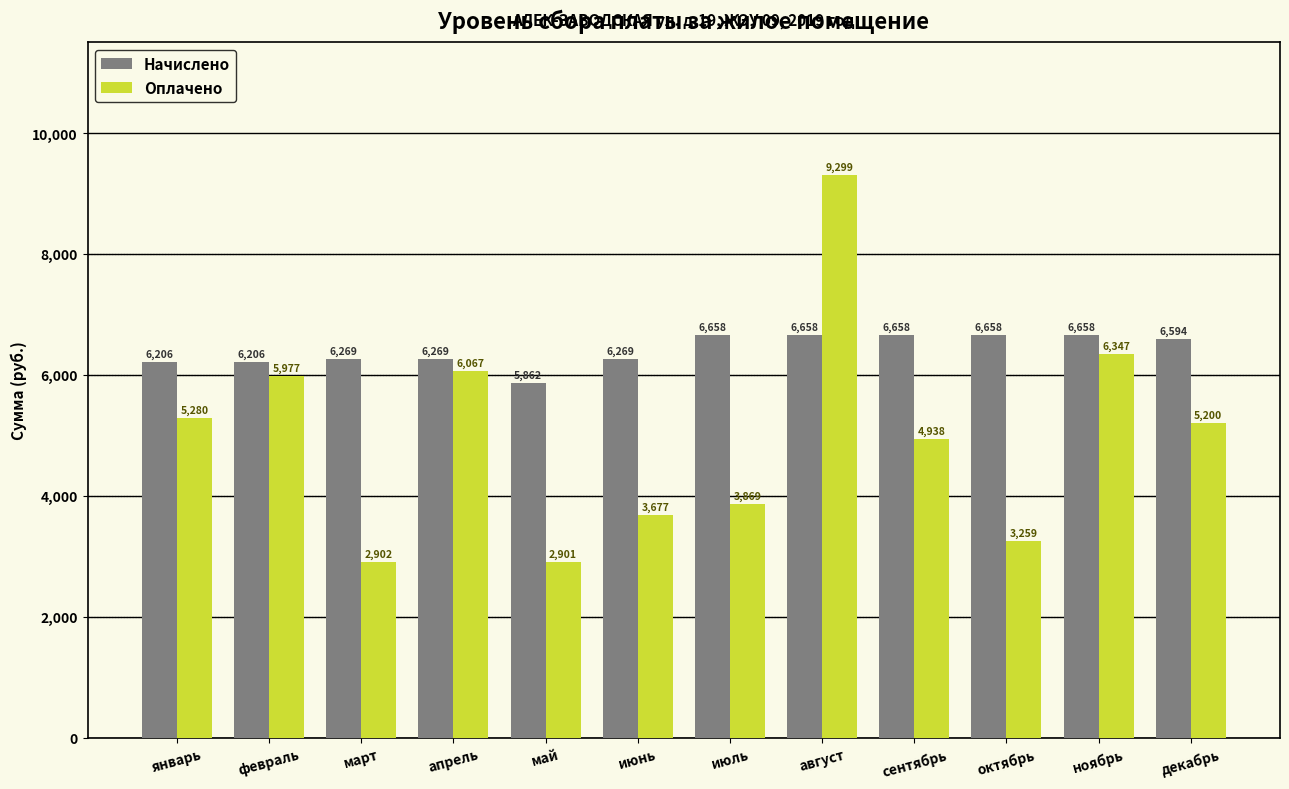

At which category does the chart reach its minimum across all series?

май